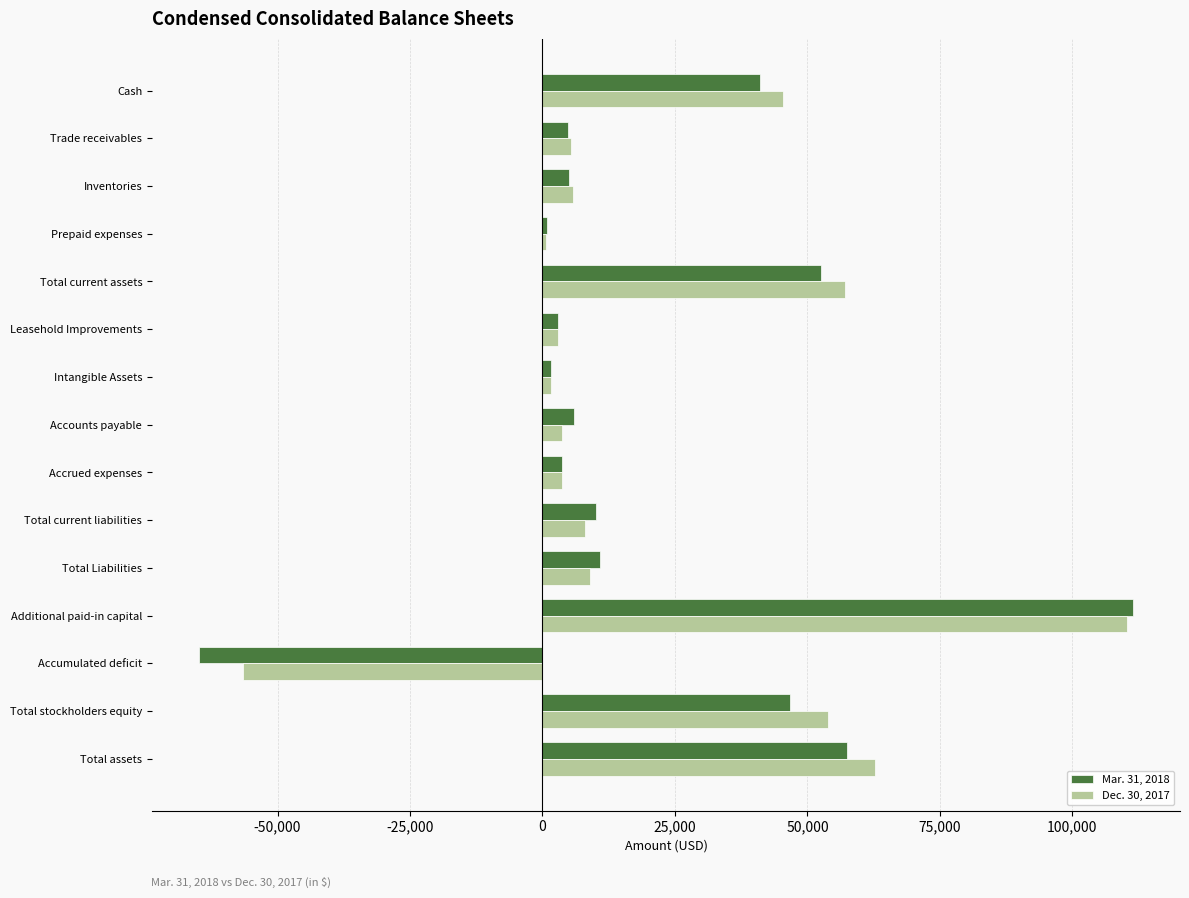

At how many categories does at least one series exceed 67306?

1